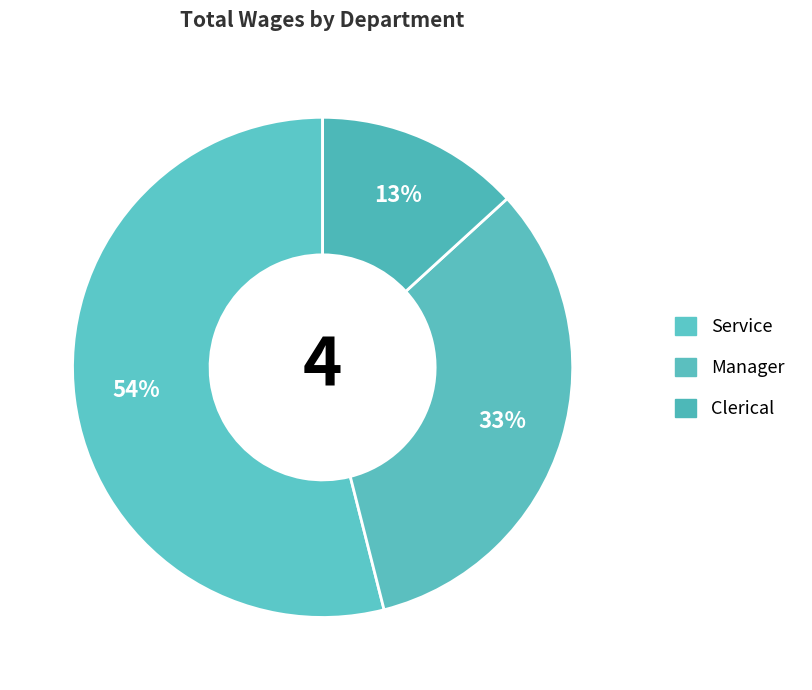

Count the number of slices in the pie.

3